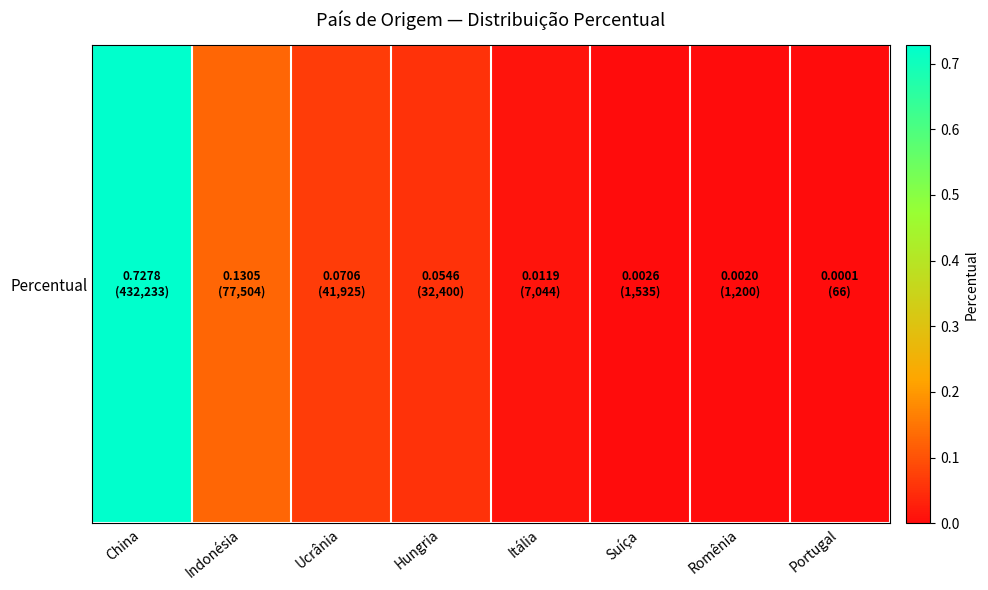

Reading left to right, transcribe all the data shown in this chart.

China=0.7	Indonésia=0.1	Ucrânia=0.1	Hungria=0.1	Itália=0.0	Suíça=0.0	Romênia=0.0	Portugal=0.0